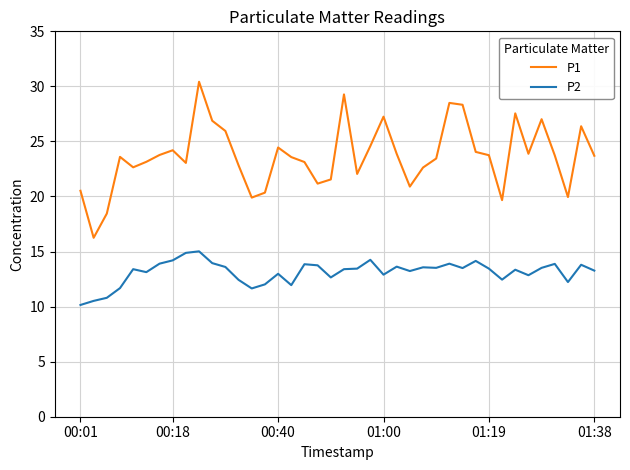

What is the maximum value for P1?

30.4